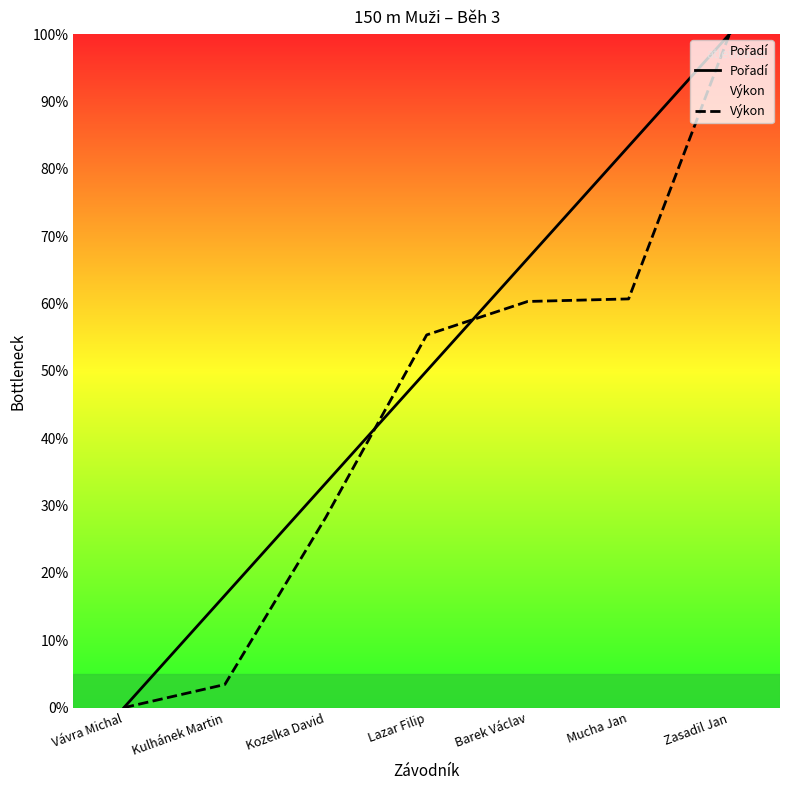

The Výkon series shows 55.3 at Lazar Filip. True or false?

True